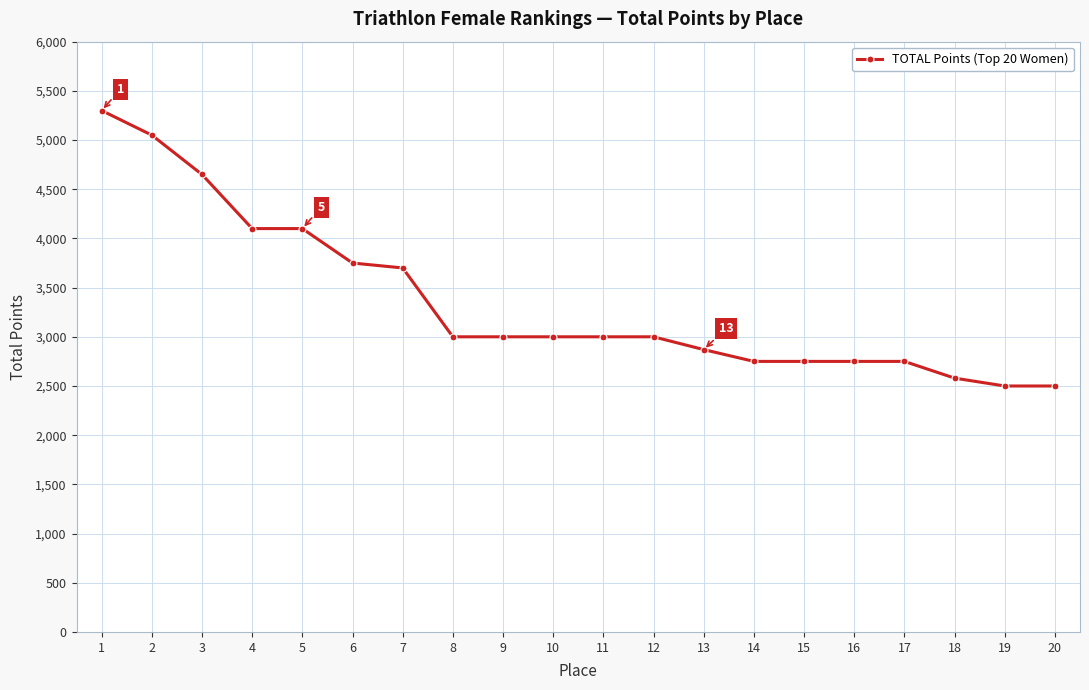

Is it true that the value at 16 is 2750?

True